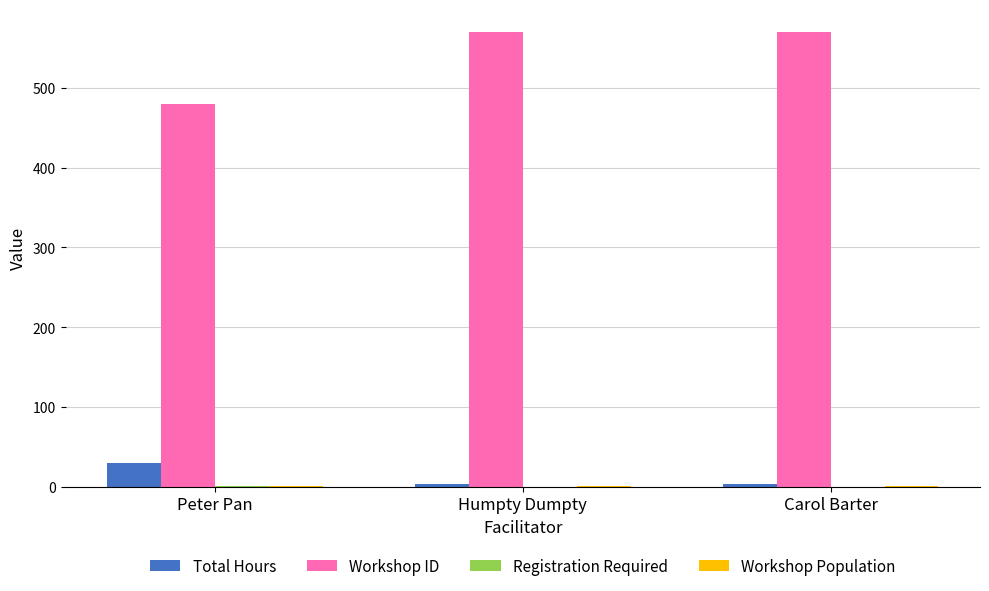

Which series has the largest total across all categories?

Workshop ID